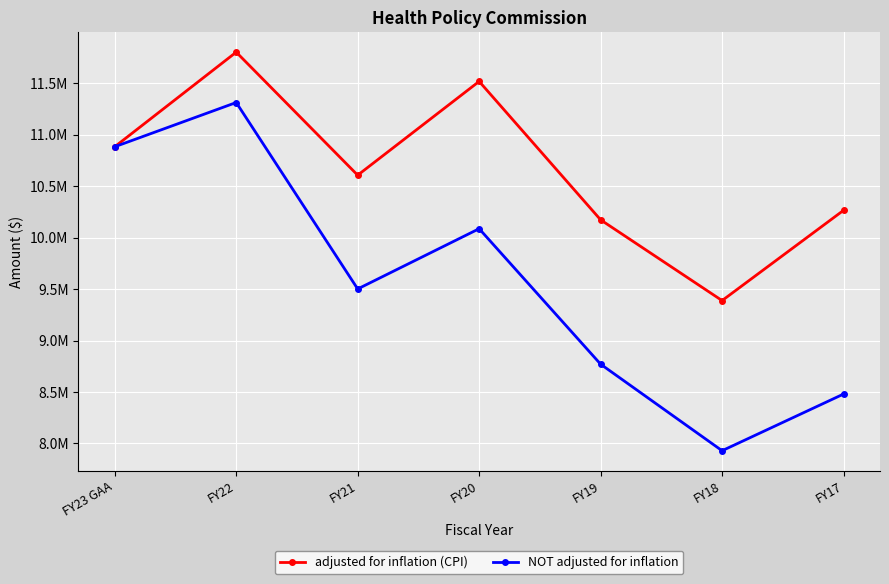

What is the difference between the maximum and second lowest values in the NOT adjusted for inflation series?

2833297